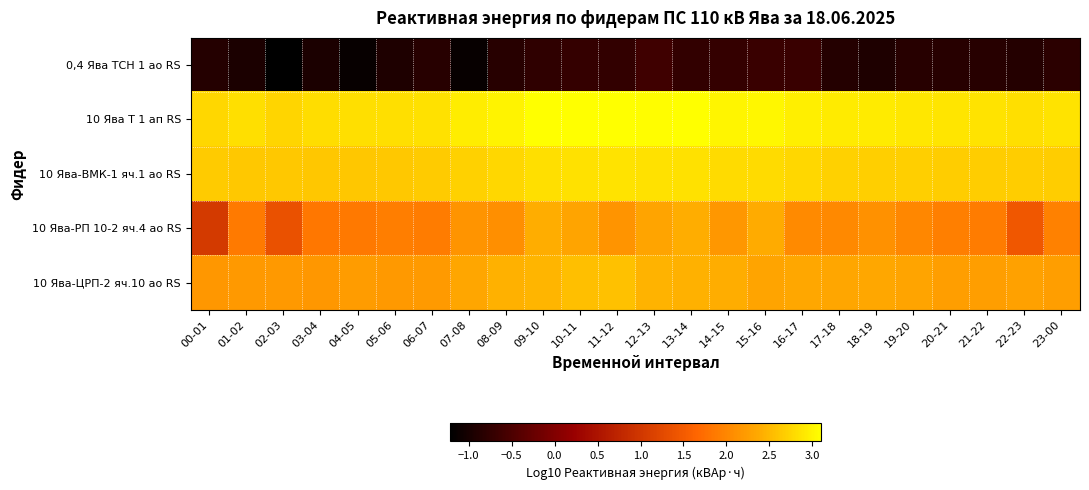

Which has a higher value, 12-13 or 10-11?

12-13